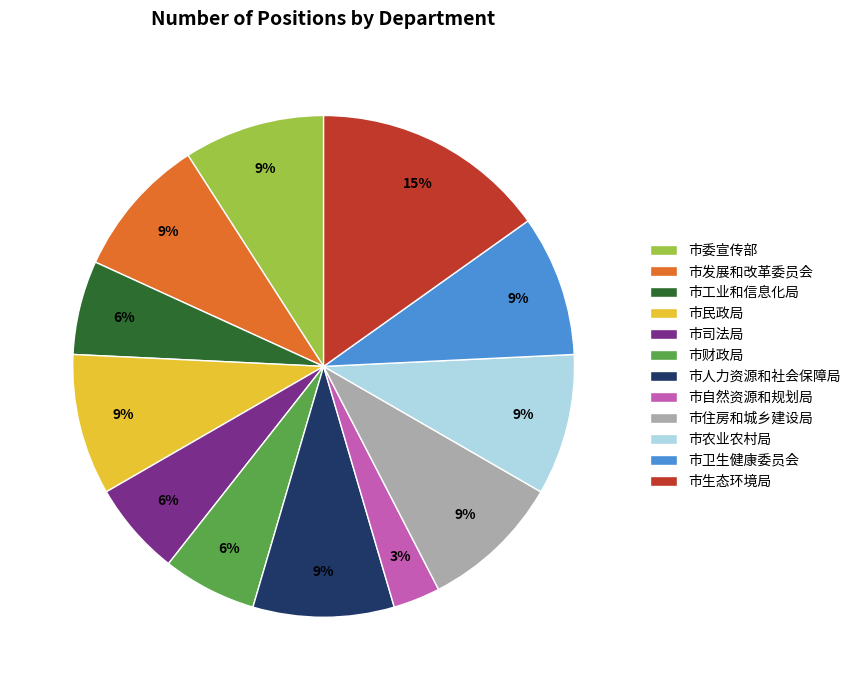

The 市人力资源和社会保障局 slice represents 9% of the pie. True or false?

True